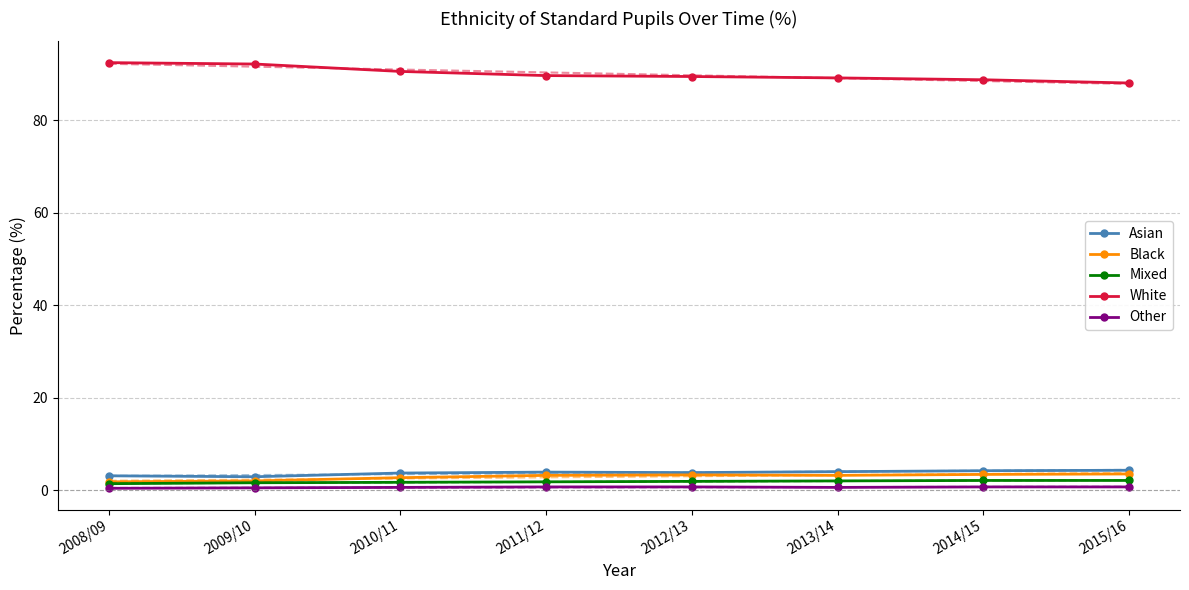

What is the maximum value shown in the chart?

92.4